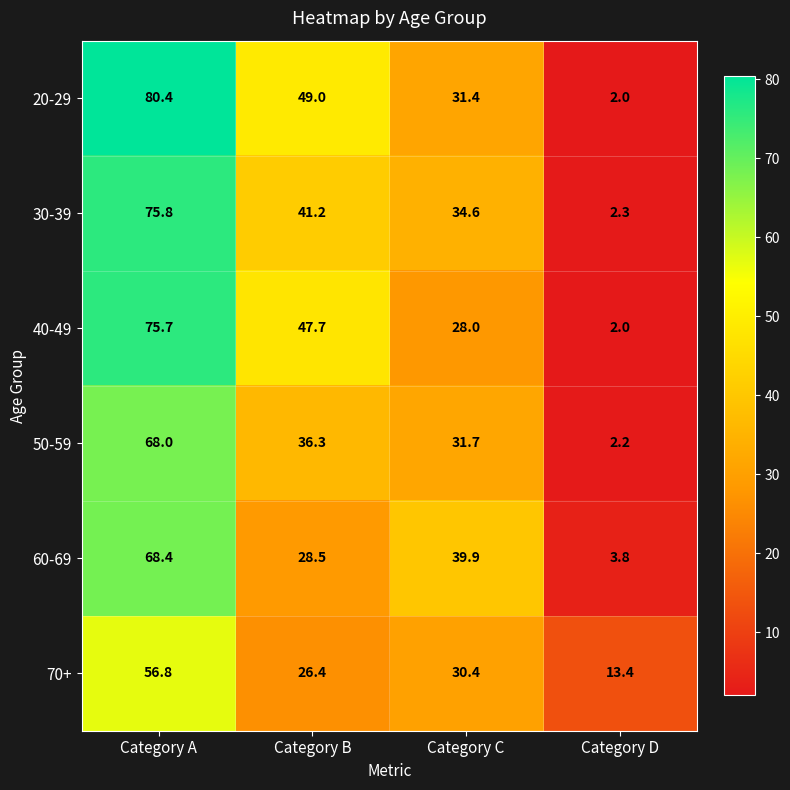

True or false: 20-29 has a value of 23.7 at Category B.

False